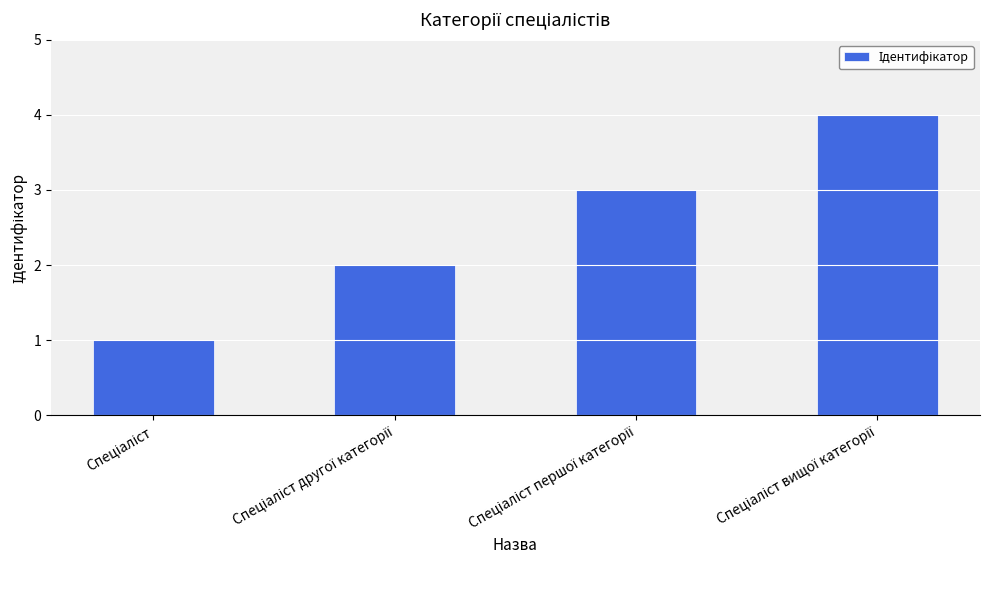

What is the maximum value shown in the chart?

4